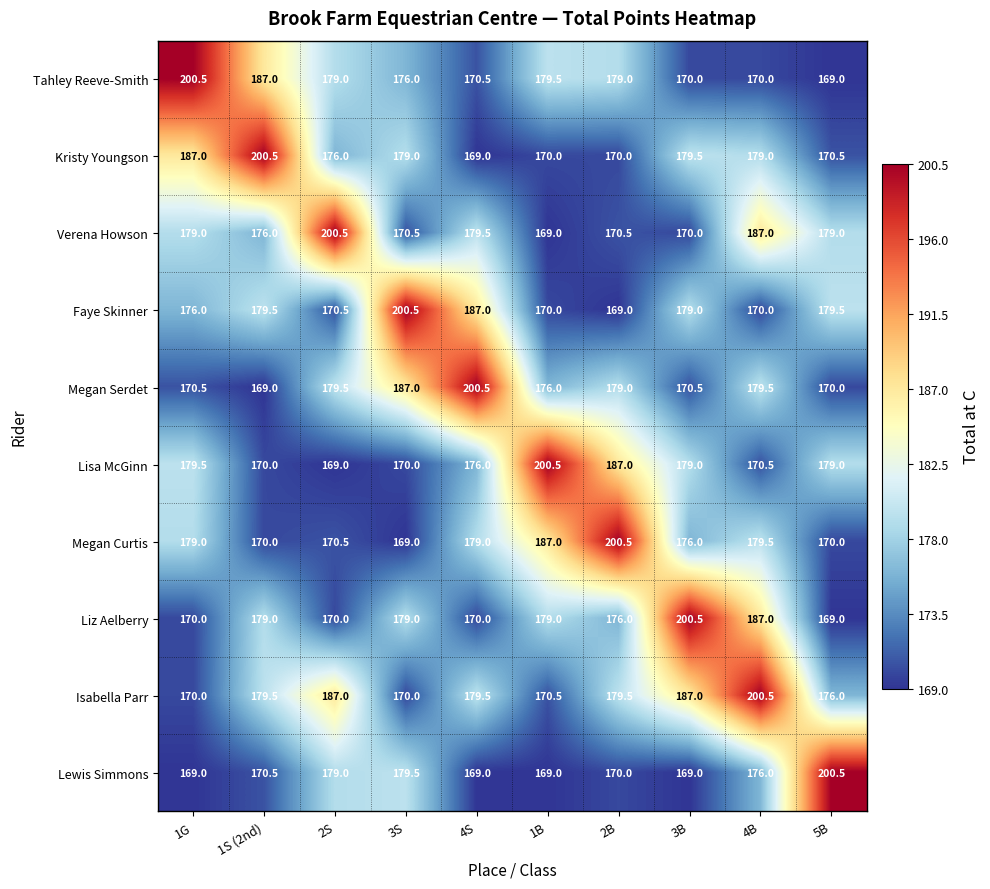

What is the spread (max minus min) of values at 5B?

31.5